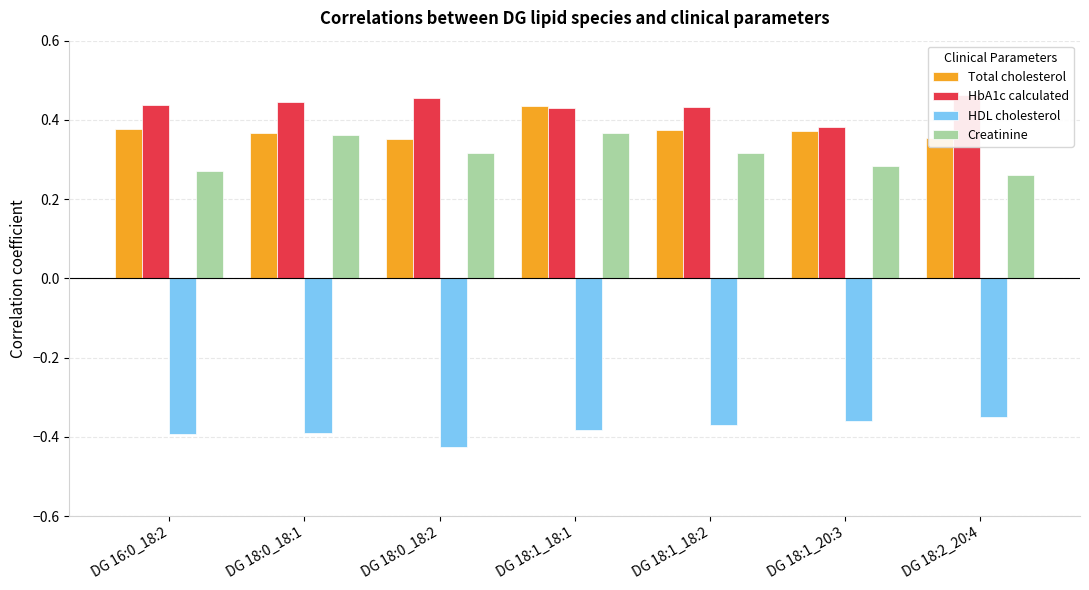

Reading left to right, transcribe all the data shown in this chart.

Total cholesterol: 0.4	0.4	0.4	0.4	0.4	0.4	0.4
HbA1c calculated: 0.4	0.4	0.5	0.4	0.4	0.4	0.5
HDL cholesterol: -0.4	-0.4	-0.4	-0.4	-0.4	-0.4	-0.3
Creatinine: 0.3	0.4	0.3	0.4	0.3	0.3	0.3